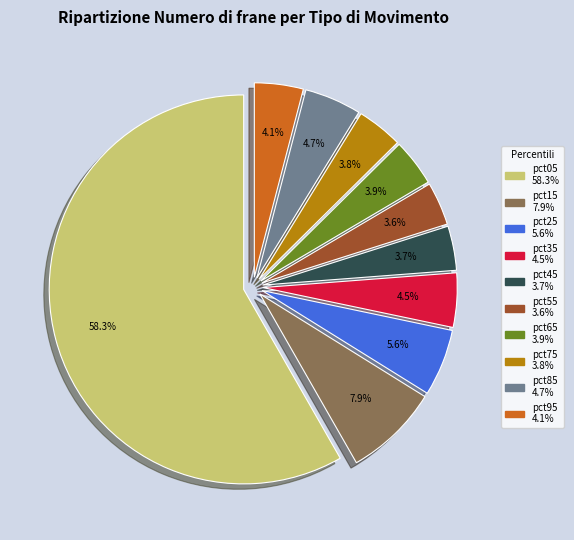

Does any single category account for the majority?

Yes